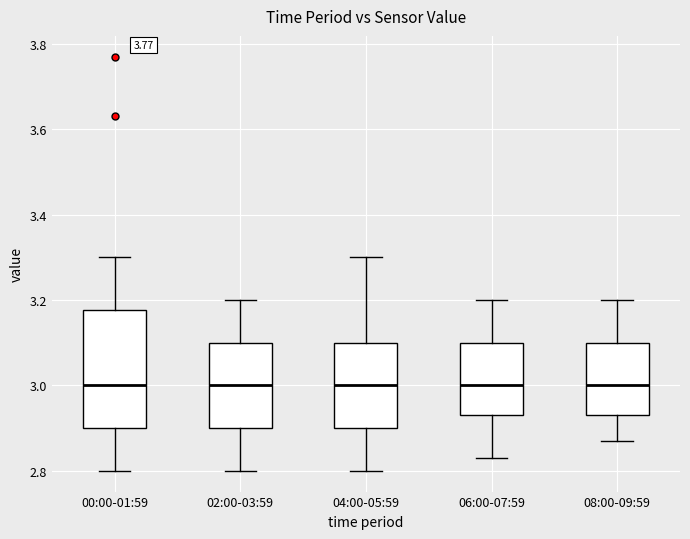

Comparing the boxes themselves (not the whiskers), which one is the tallest?

00:00-01:59